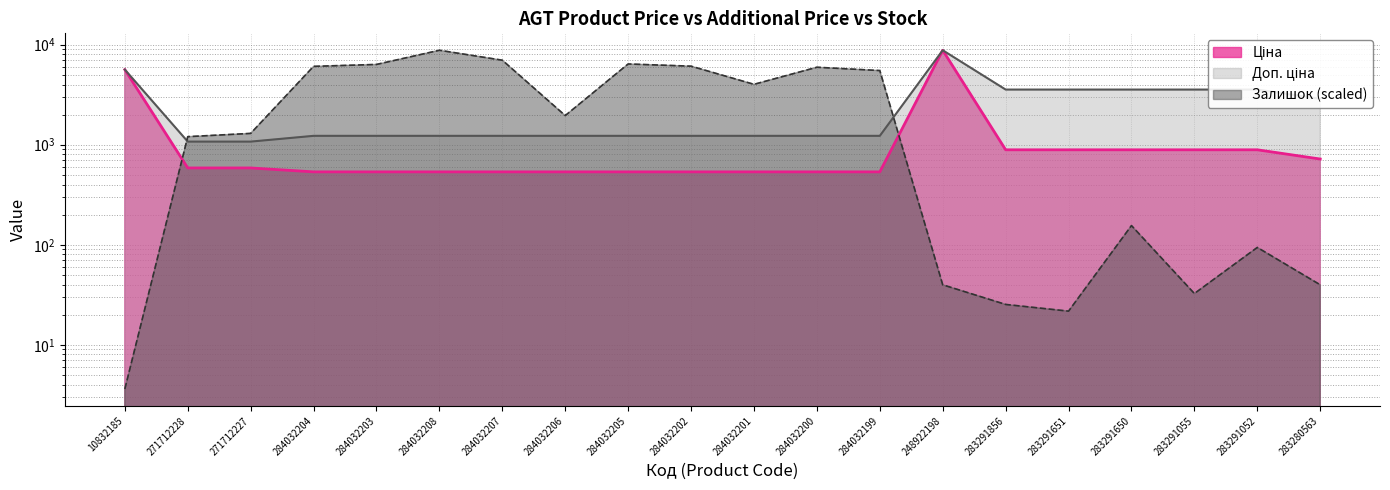

At 283280563, list the series in order from largest to smallest.

Доп. ціна, Ціна, Залишок